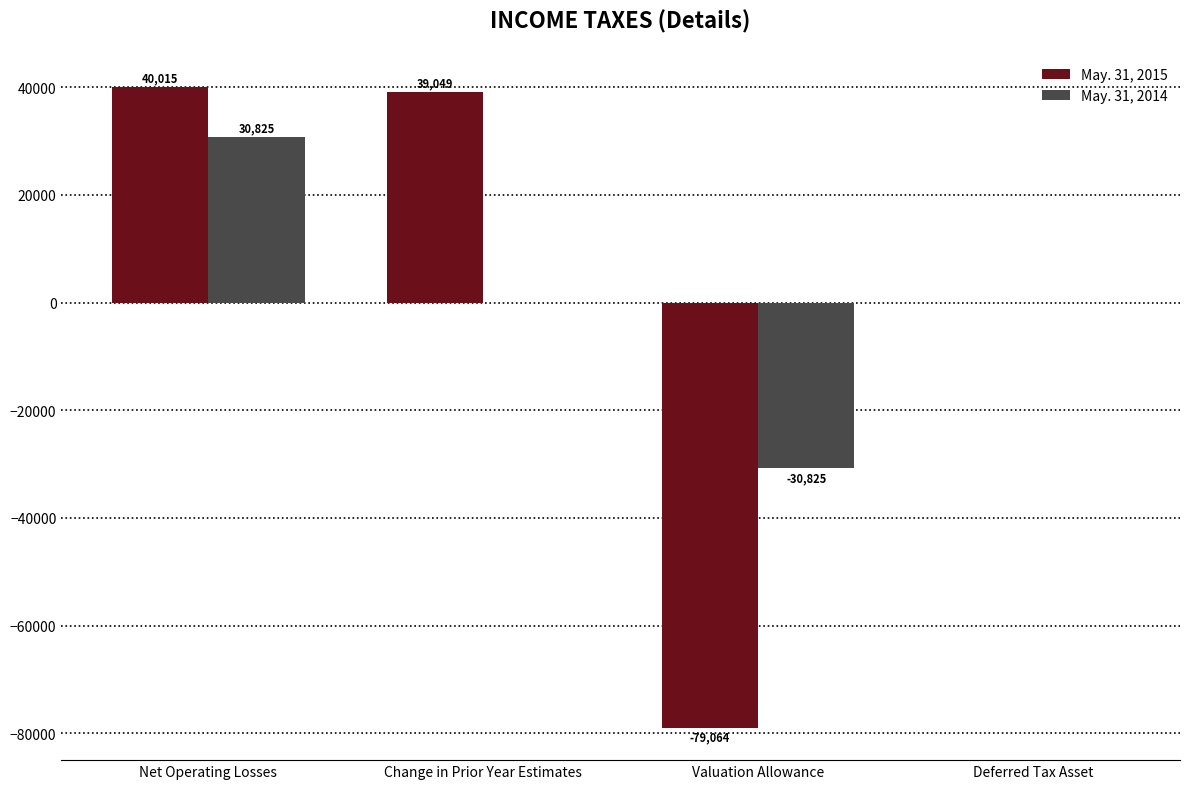

True or false: May. 31, 2014 has a value of -43918 at Valuation Allowance.

False